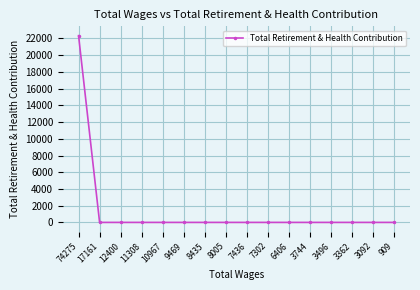

Is it true that the value at 909 is 0?

True